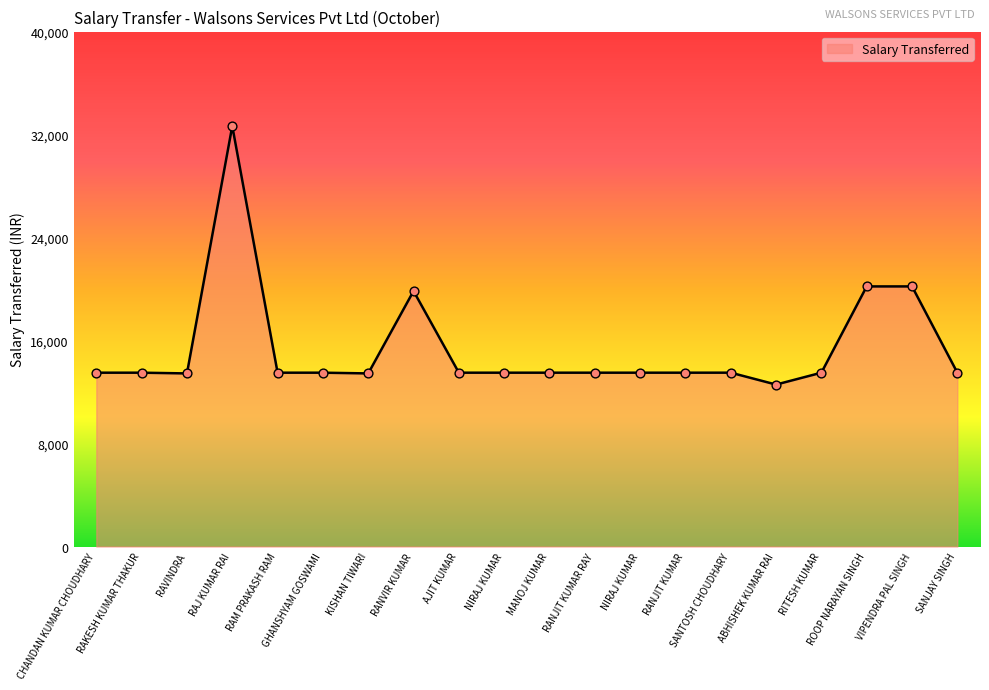

What is the ratio of the value at RANVIR KUMAR to the value at KISHAN TIWARI?

1.5